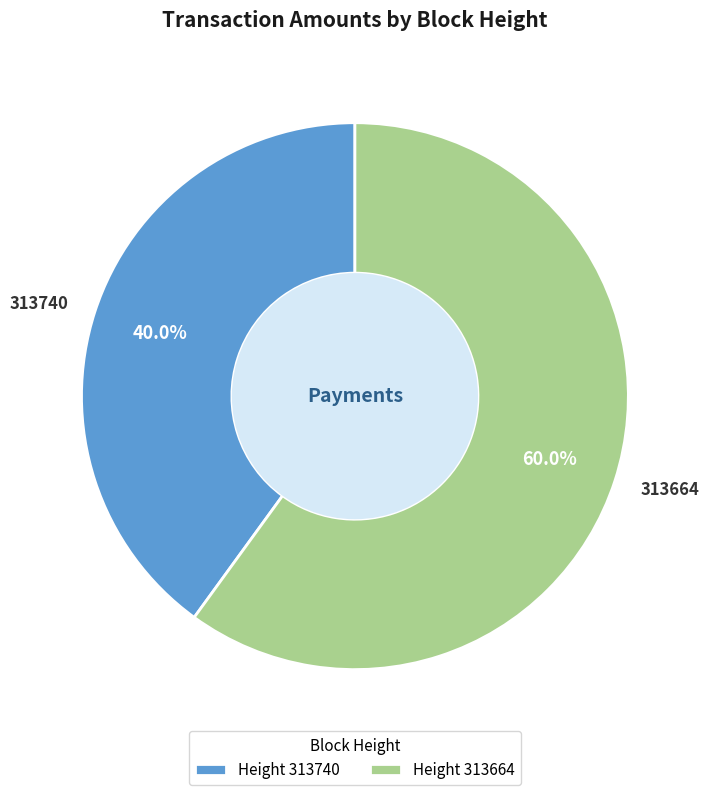

Rank the categories by value from highest to lowest.

313664, 313740